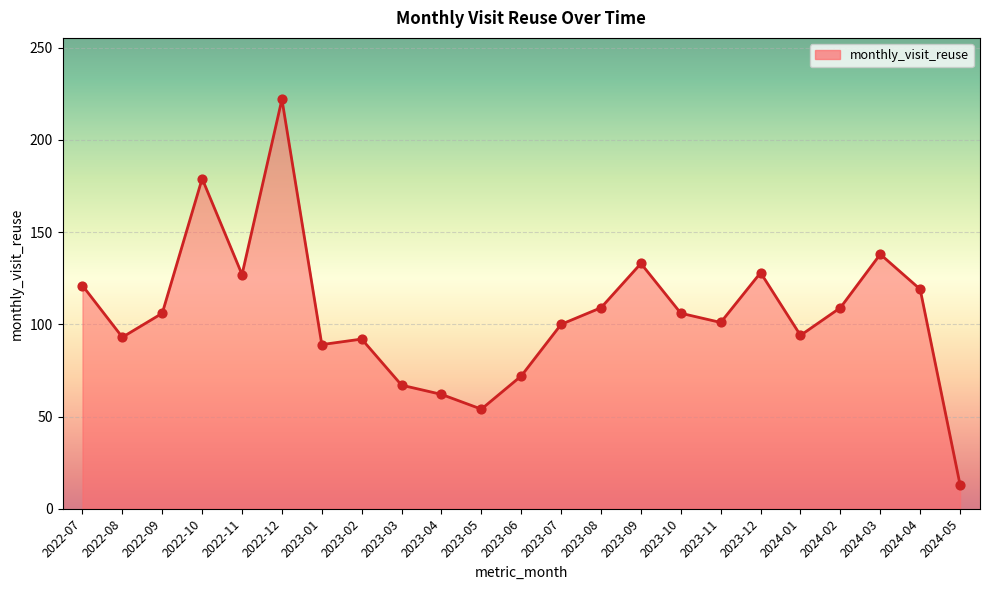

Which has a higher value, 2022-11 or 2023-09?

2023-09